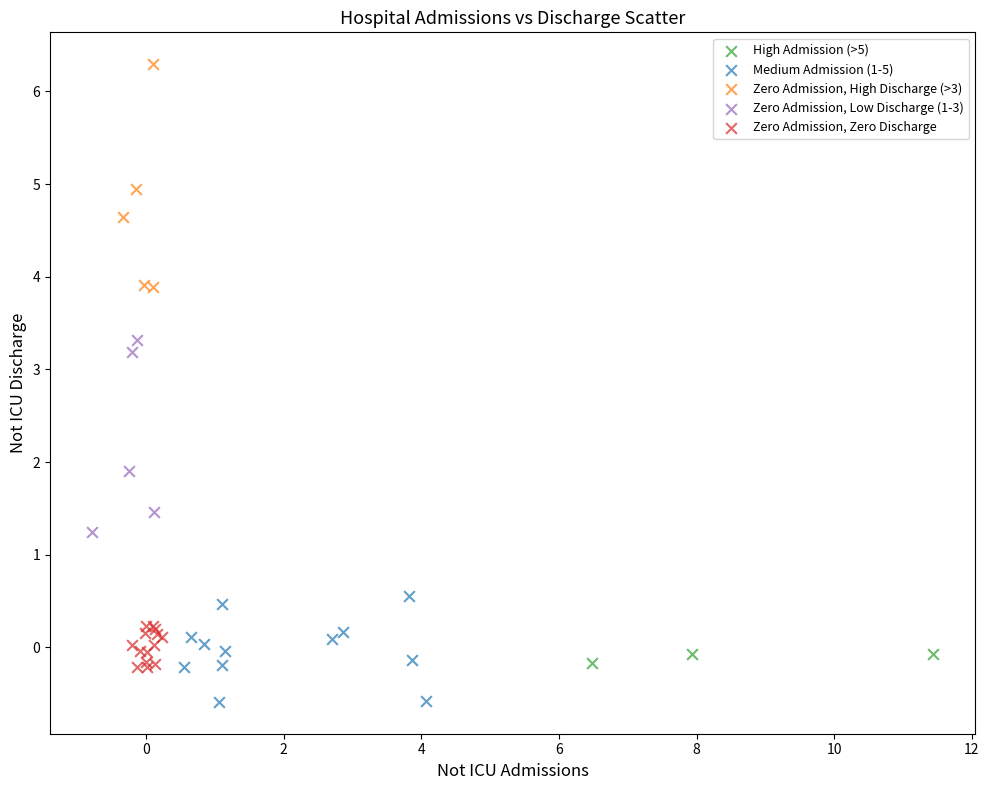

Which series contains the highest Y value?

Zero Admission, High Discharge (>3)